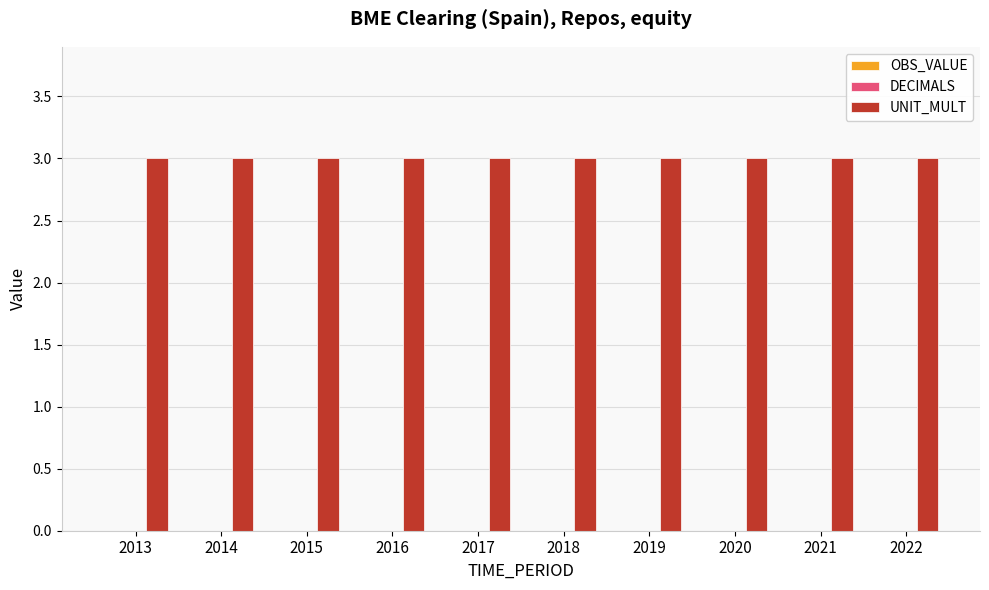

Reading left to right, what are all the values shown in this chart?

OBS_VALUE: 2013=0	2014=0	2015=0	2016=0	2017=0	2018=0	2019=0	2020=0	2021=0	2022=0
DECIMALS: 2013=0	2014=0	2015=0	2016=0	2017=0	2018=0	2019=0	2020=0	2021=0	2022=0
UNIT_MULT: 2013=3	2014=3	2015=3	2016=3	2017=3	2018=3	2019=3	2020=3	2021=3	2022=3